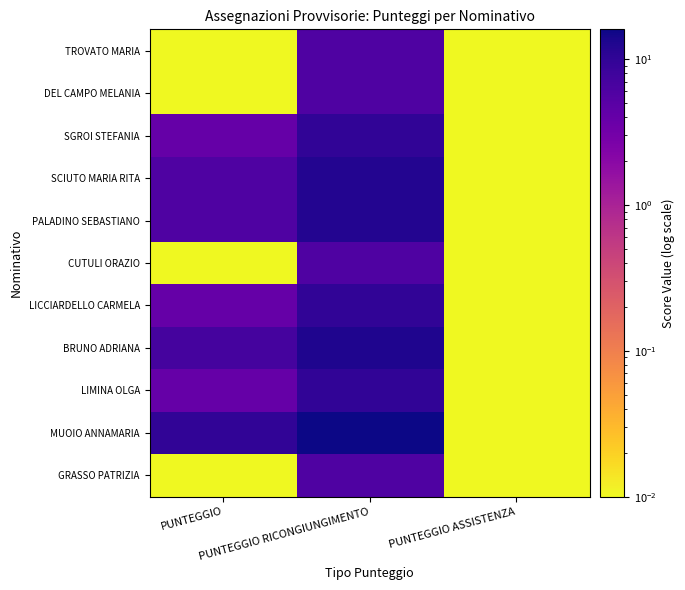

Reading left to right, transcribe all the data shown in this chart.

TROVATO MARIA: PUNTEGGIO=0.0	PUNTEGGIO RICONGIUNGIMENTO=6.0	PUNTEGGIO ASSISTENZA=0.0
DEL CAMPO MELANIA: PUNTEGGIO=0.0	PUNTEGGIO RICONGIUNGIMENTO=6.0	PUNTEGGIO ASSISTENZA=0.0
SGROI STEFANIA: PUNTEGGIO=4.0	PUNTEGGIO RICONGIUNGIMENTO=10.0	PUNTEGGIO ASSISTENZA=0.0
SCIUTO MARIA RITA: PUNTEGGIO=6.0	PUNTEGGIO RICONGIUNGIMENTO=12.0	PUNTEGGIO ASSISTENZA=0.0
PALADINO SEBASTIANO: PUNTEGGIO=6.0	PUNTEGGIO RICONGIUNGIMENTO=12.0	PUNTEGGIO ASSISTENZA=0.0
CUTULI ORAZIO: PUNTEGGIO=0.0	PUNTEGGIO RICONGIUNGIMENTO=6.0	PUNTEGGIO ASSISTENZA=0.0
LICCIARDELLO CARMELA: PUNTEGGIO=4.0	PUNTEGGIO RICONGIUNGIMENTO=10.0	PUNTEGGIO ASSISTENZA=0.0
BRUNO ADRIANA: PUNTEGGIO=7.0	PUNTEGGIO RICONGIUNGIMENTO=13.0	PUNTEGGIO ASSISTENZA=0.0
LIMINA OLGA: PUNTEGGIO=4.0	PUNTEGGIO RICONGIUNGIMENTO=10.0	PUNTEGGIO ASSISTENZA=0.0
MUOIO ANNAMARIA: PUNTEGGIO=10.0	PUNTEGGIO RICONGIUNGIMENTO=16.0	PUNTEGGIO ASSISTENZA=0.0
GRASSO PATRIZIA: PUNTEGGIO=0.0	PUNTEGGIO RICONGIUNGIMENTO=6.0	PUNTEGGIO ASSISTENZA=0.0